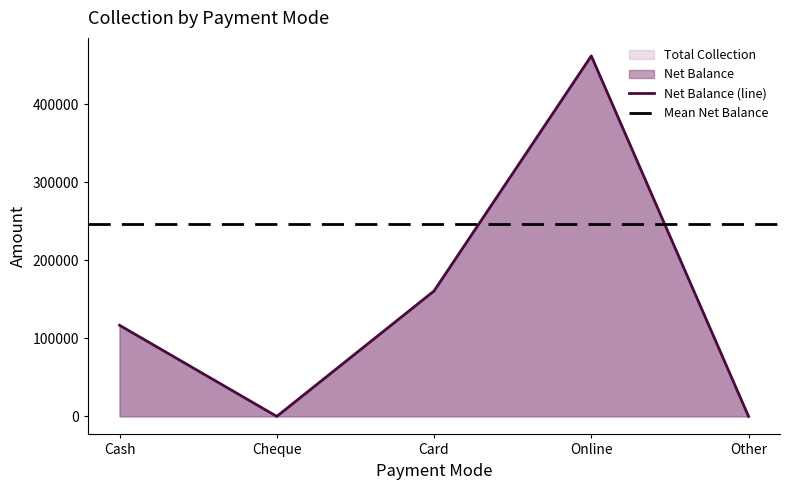

At which category does Total Collection reach its first local peak?

Online